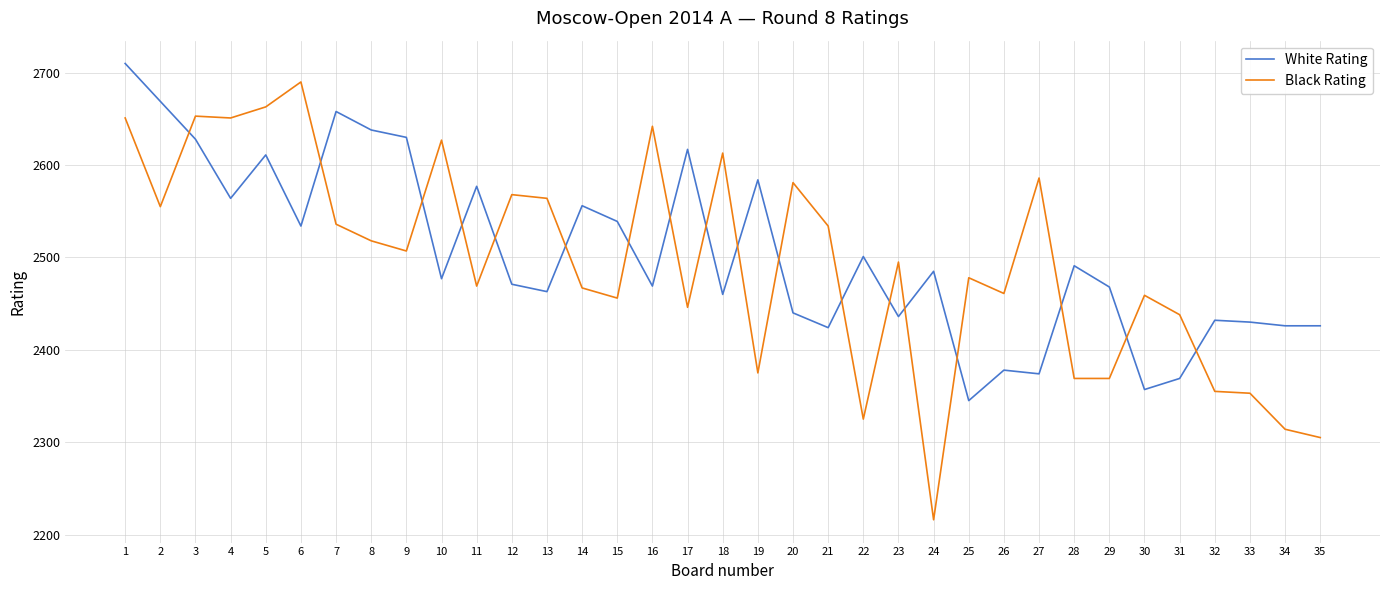

True or false: White Rating and Black Rating cross at least once.

True